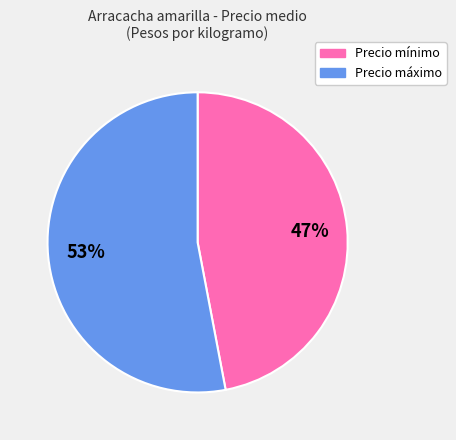

What is the largest slice in the pie chart?

Precio máximo